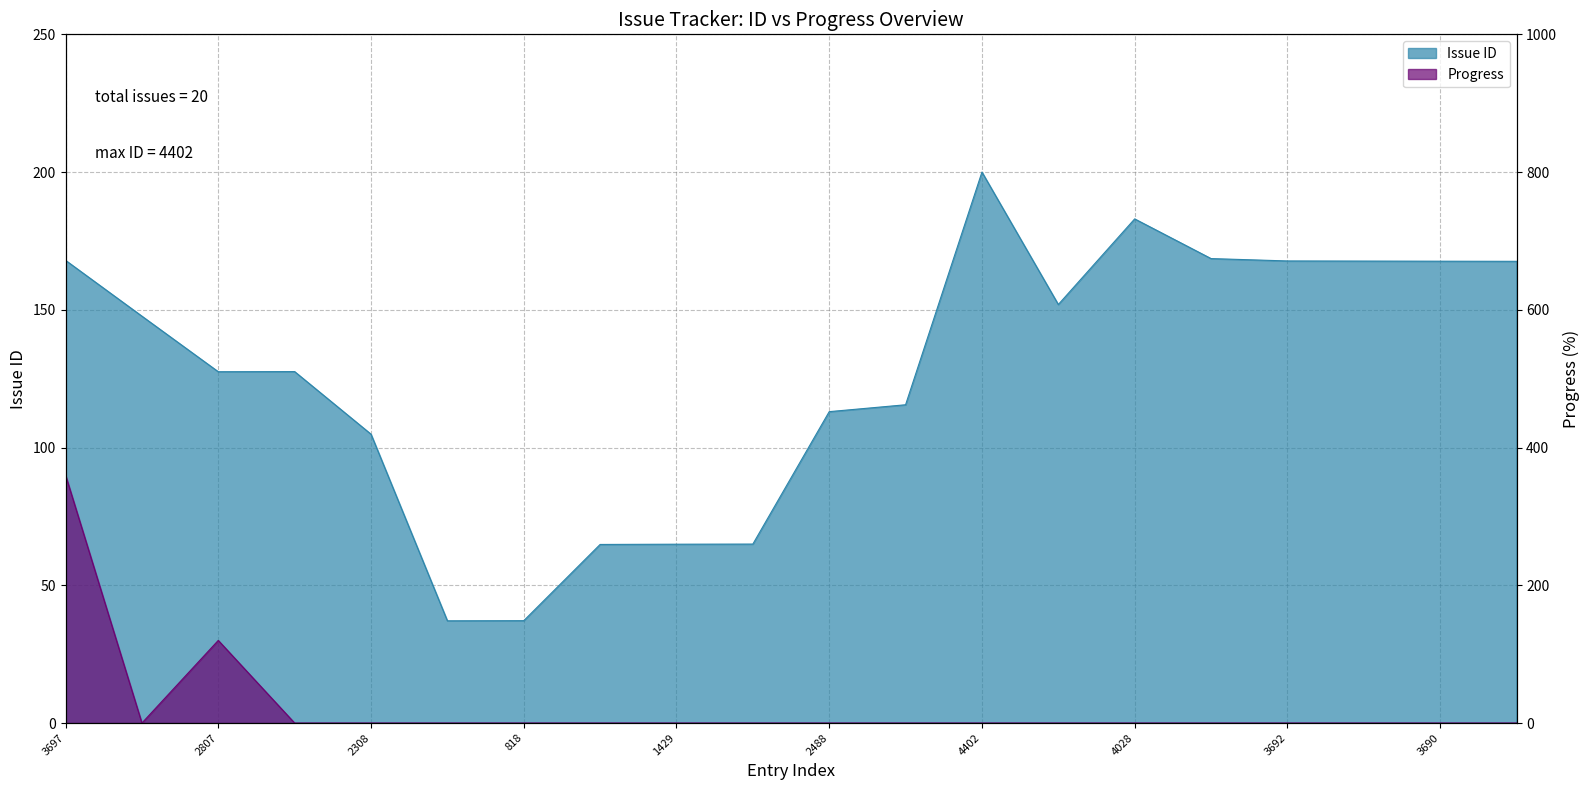

What is the sum of all Issue ID values?

2547.5